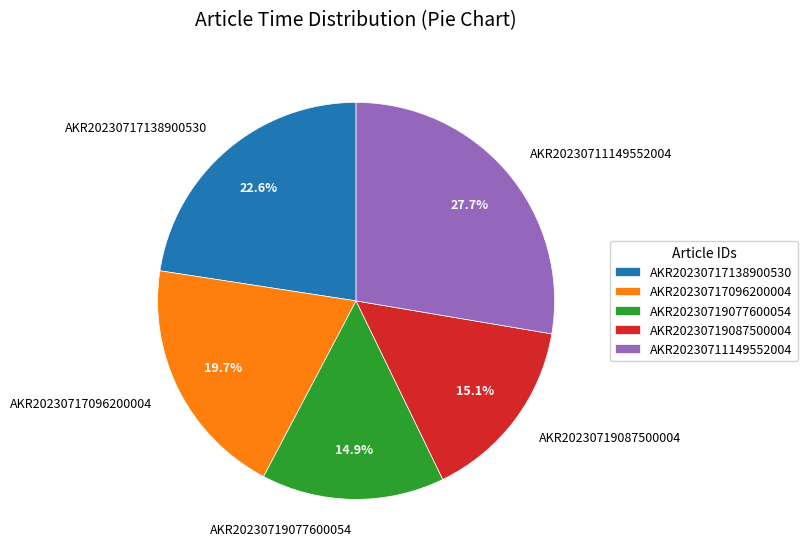

How many segments does this pie chart have?

5